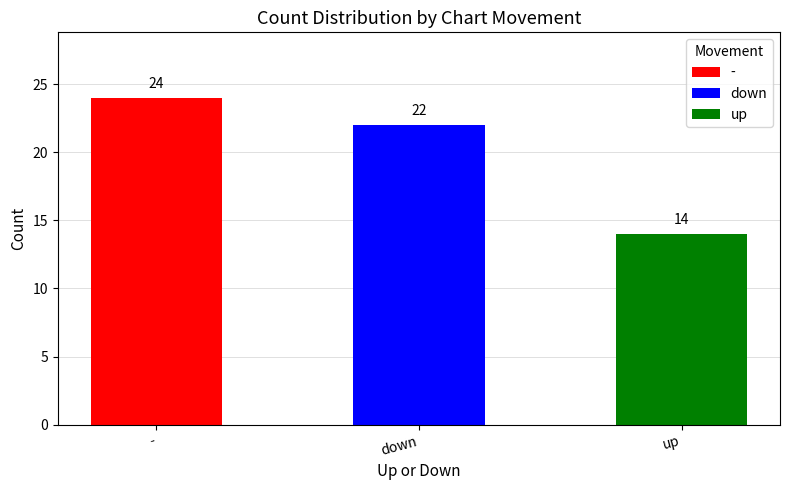

The value at down is 39. True or false?

False